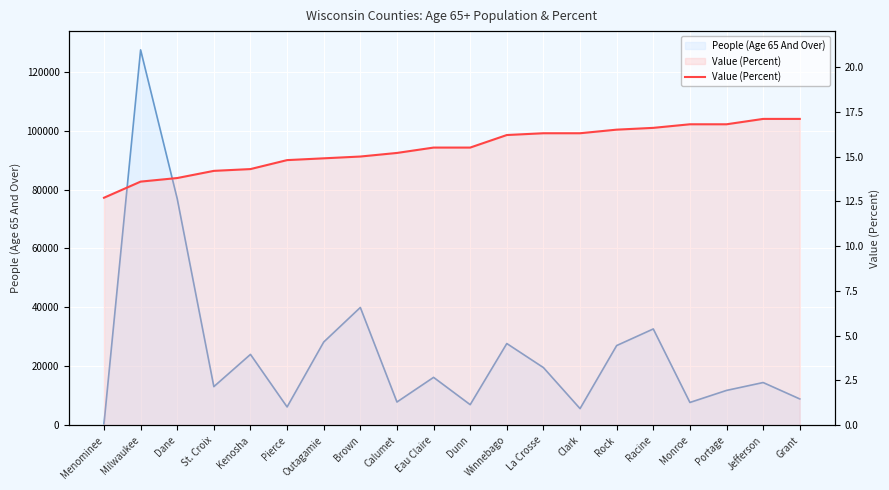

Approximately how many times larger is the value at Calumet compared to Outagamie?

1.0